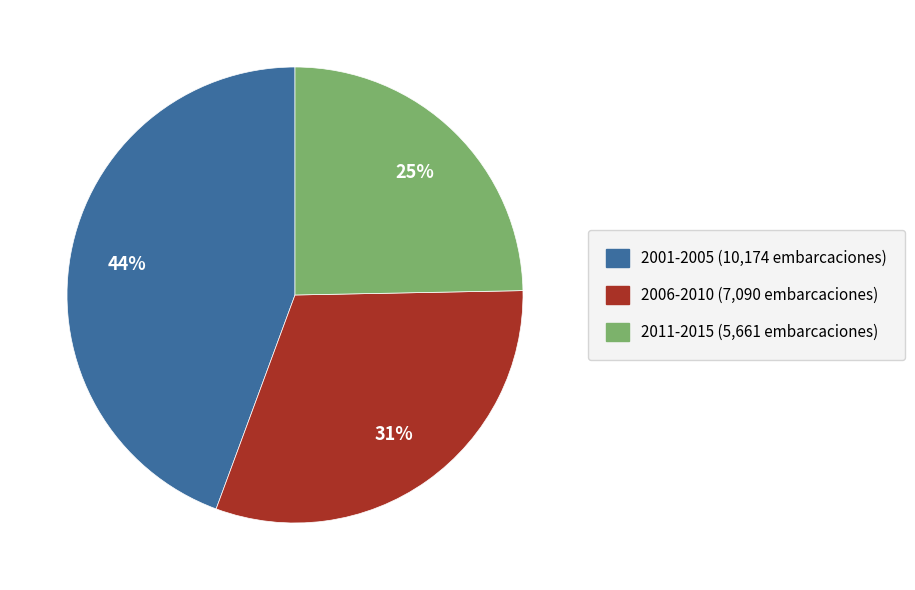

Is there any slice that represents more than half of the pie?

No